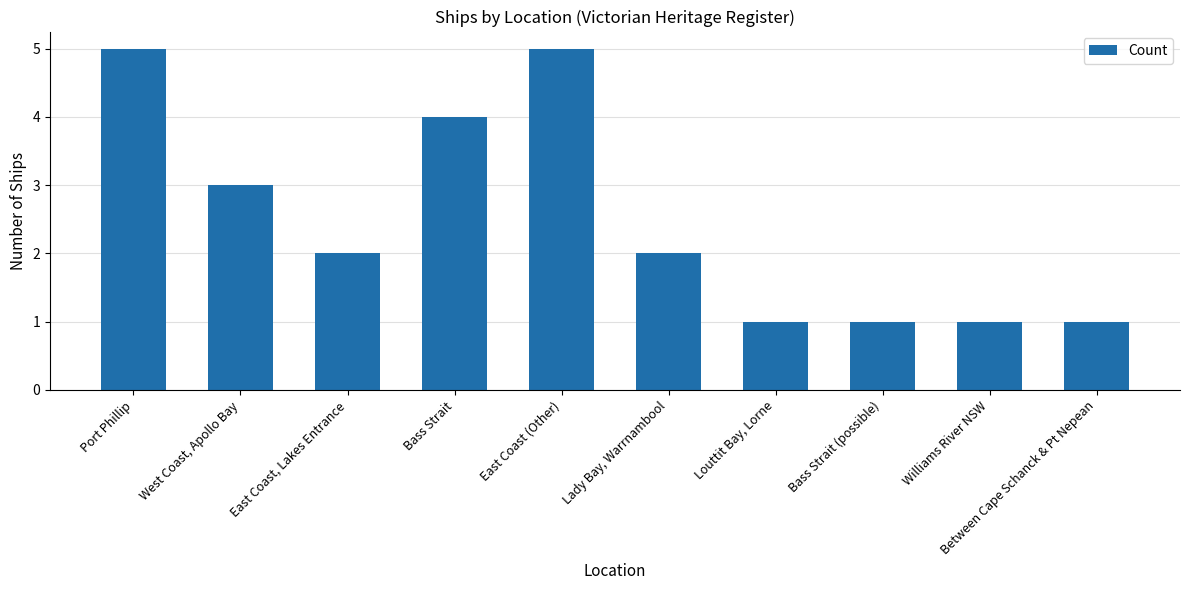

Reading left to right, list all the values displayed in this chart.

5	3	2	4	5	2	1	1	1	1